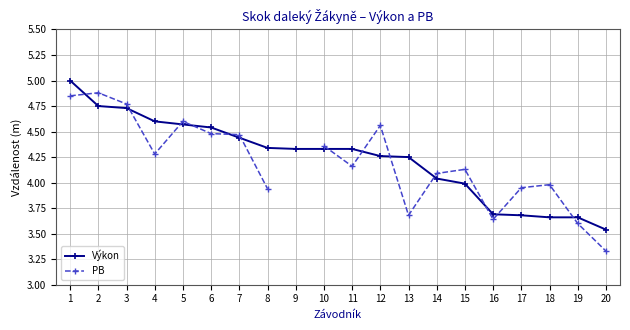

How many interior local peaks does the PB series have?

5